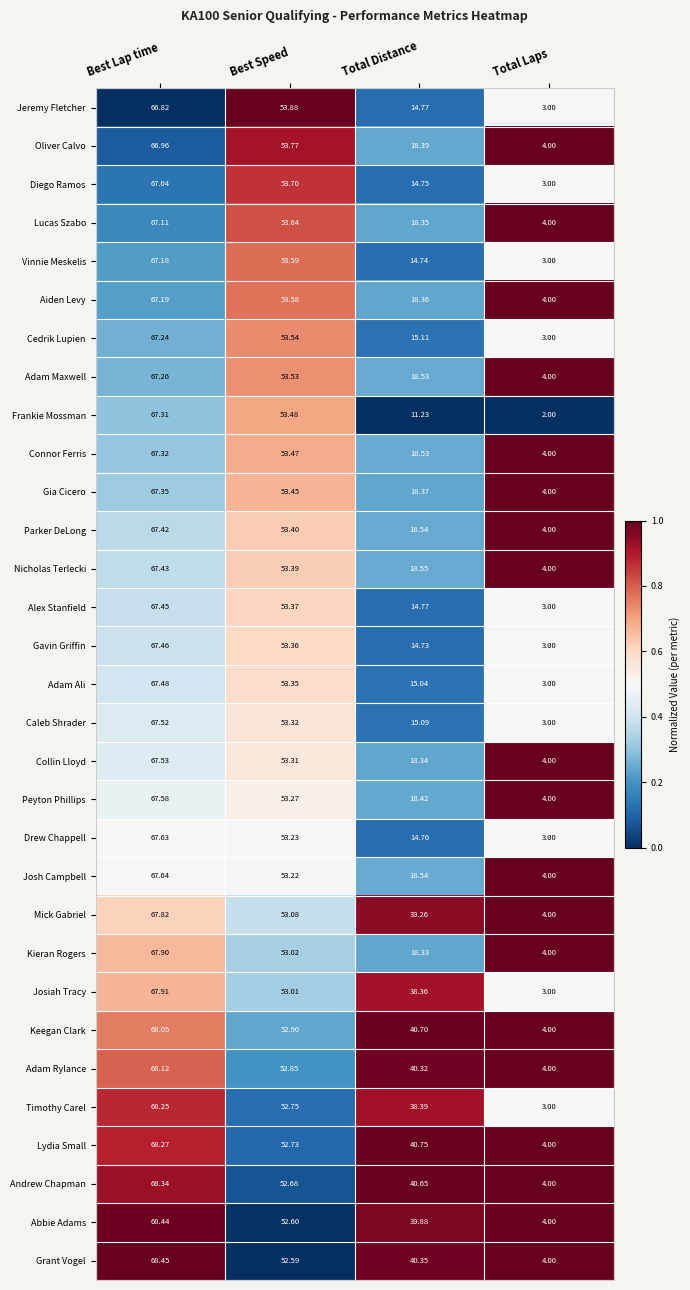

Between Best Lap time and Best Speed, which series saw the biggest shift?

Grant Vogel